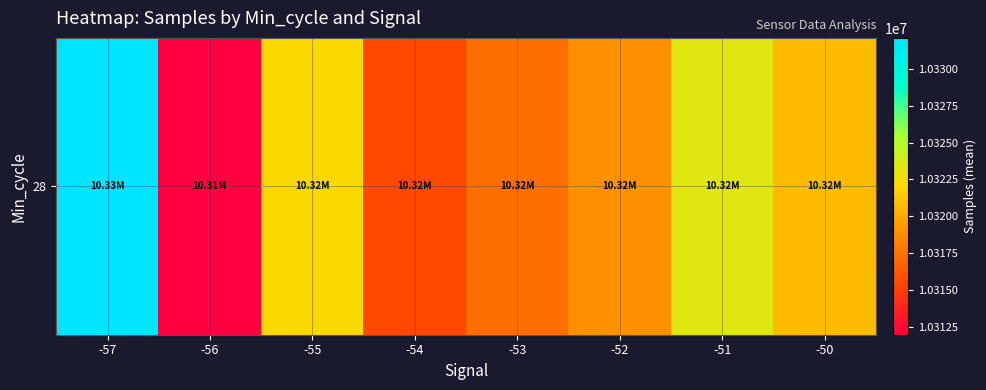

What is the greatest value displayed?

10332117